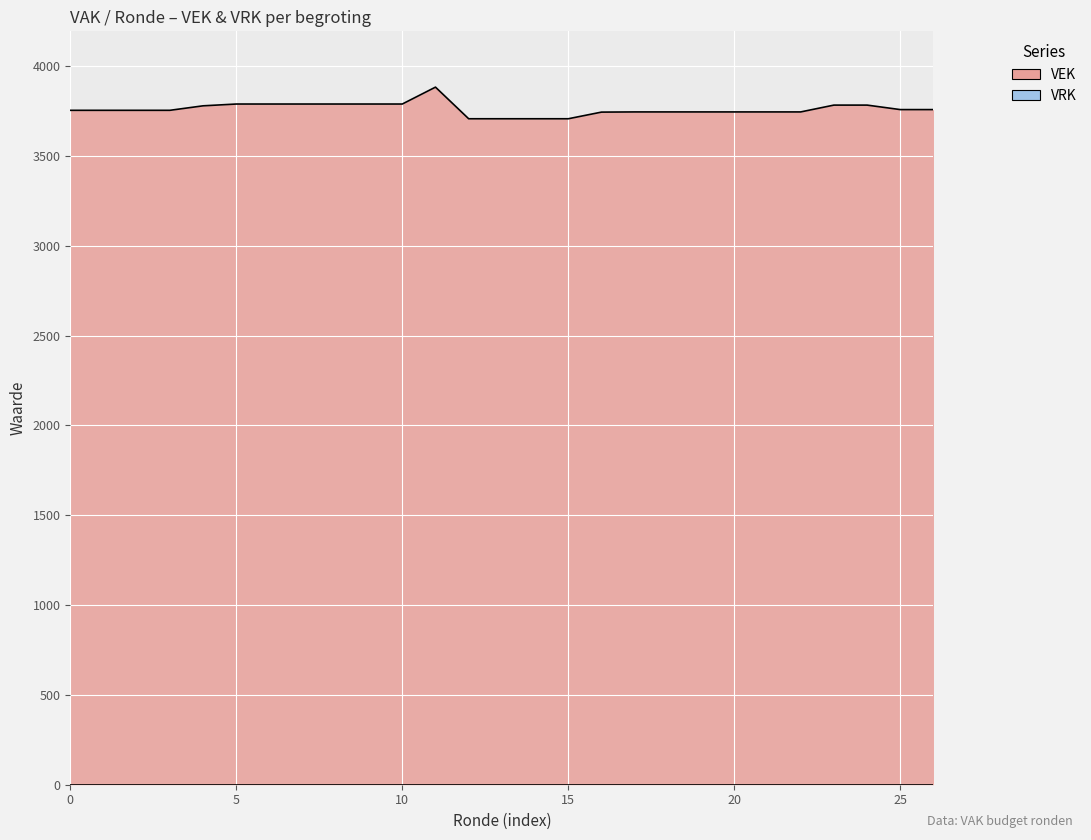

What is the difference between the second highest and second lowest values?

82